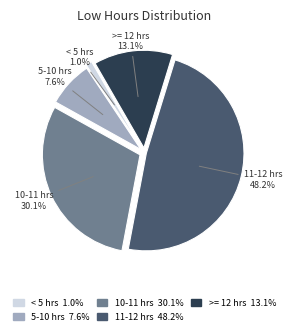

To the nearest percent, what is the average slice percentage?

20%